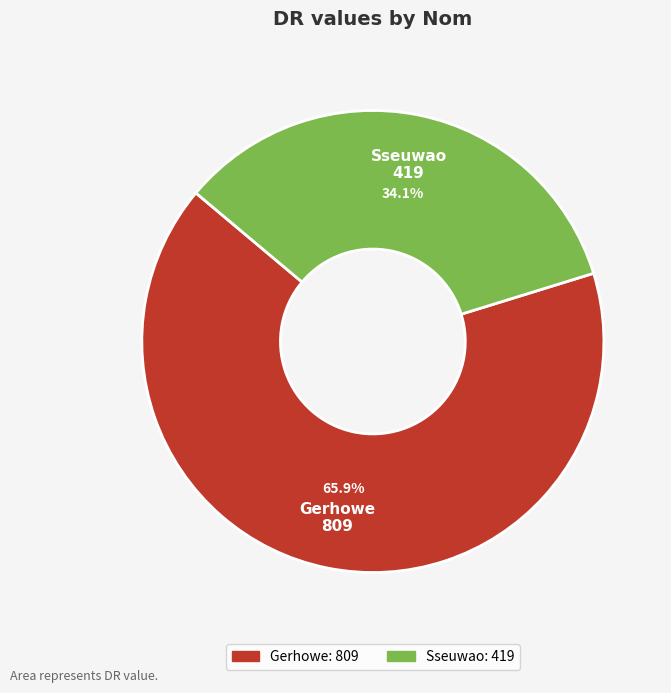

To the nearest percent, what is the combined percentage of Sseuwao and Gerhowe?

100%